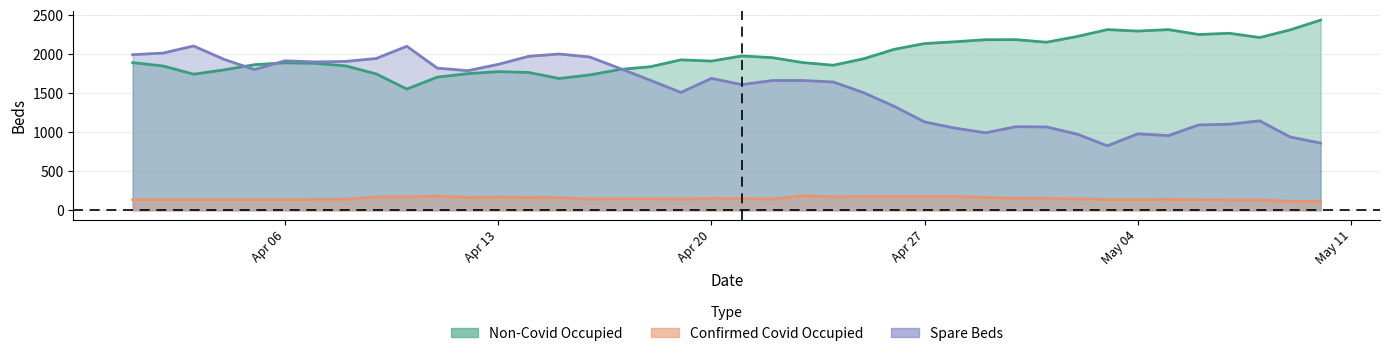

The value of Non-Covid Occupied at 2020-04-30 is 3274. True or false?

False